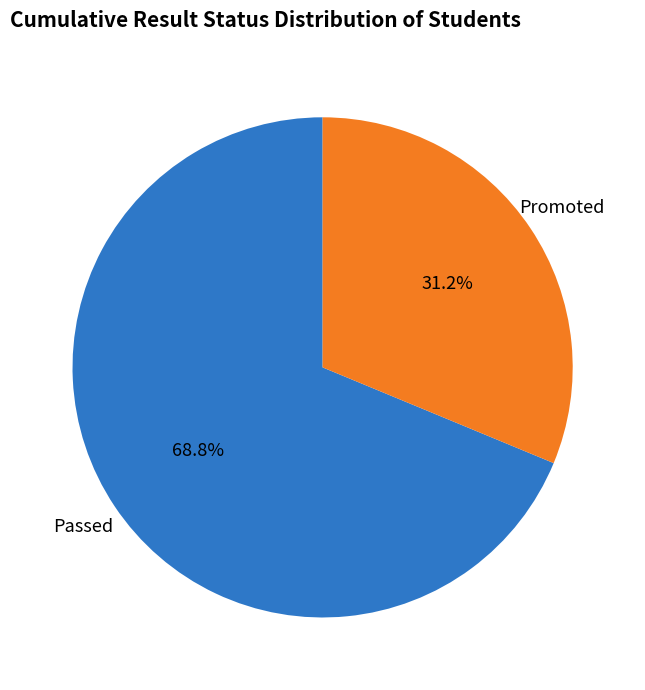

Count the number of slices in the pie.

2